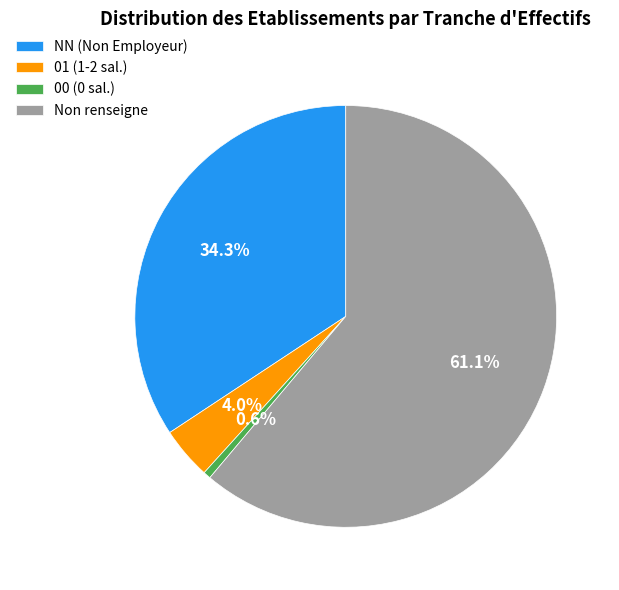

Is there any slice that represents more than half of the pie?

Yes